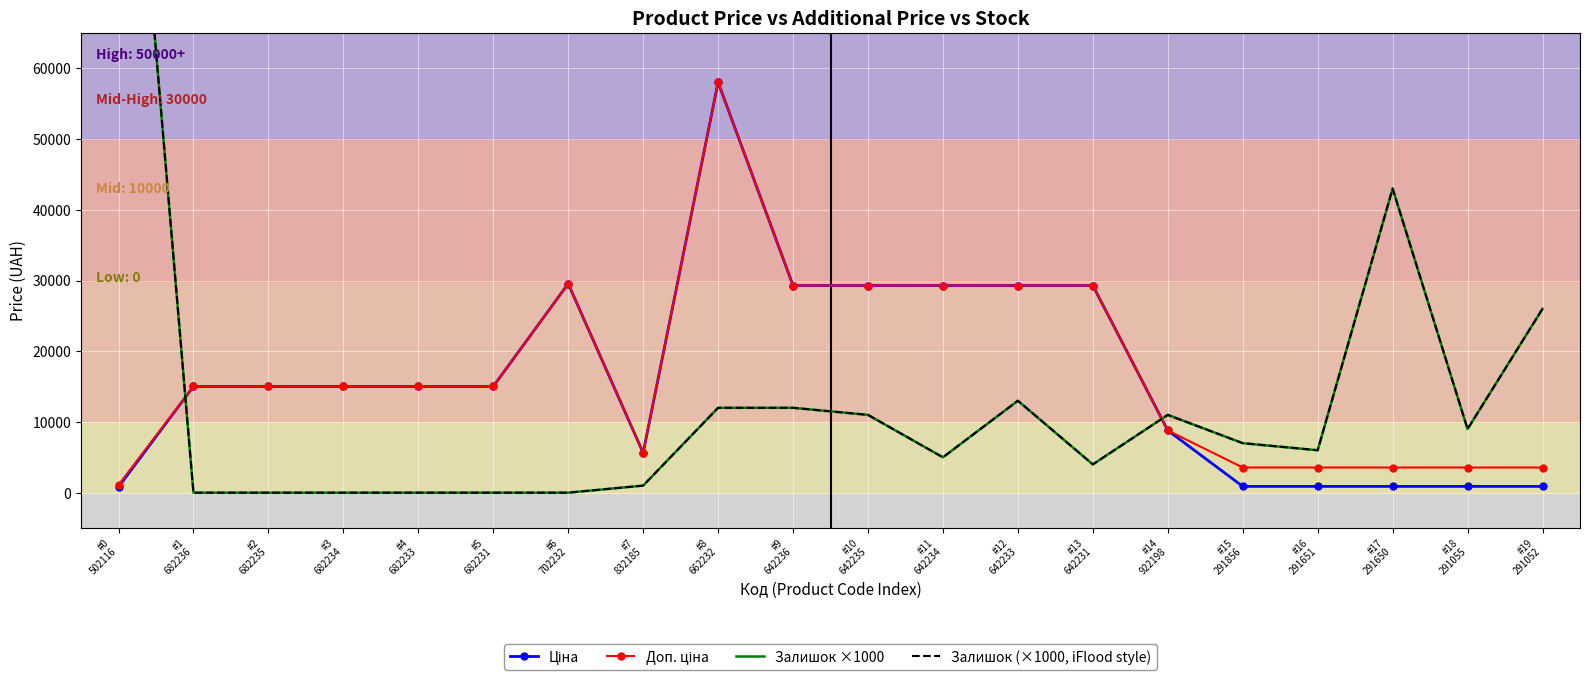

Reading left to right, list all the values displayed in this chart.

Ціна: #0
502116=813.0	#1
682236=15019.2	#2
682235=15019.2	#3
682234=15019.2	#4
682233=15019.2	#5
682231=15019.2	#6
702232=29548.9	#7
832185=5636.0	#8
662232=58037.0	#9
642236=29294.9	#10
642235=29294.9	#11
642234=29294.9	#12
642233=29294.9	#13
642231=29294.9	#14
922198=8797.6	#15
291856=889.9	#16
291651=889.9	#17
291650=889.9	#18
291055=889.9	#19
291052=889.9
Доп. ціна: #0
502116=1101.8	#1
682236=15019.2	#2
682235=15019.2	#3
682234=15019.2	#4
682233=15019.2	#5
682231=15019.2	#6
702232=29548.9	#7
832185=5636.0	#8
662232=58037.0	#9
642236=29294.9	#10
642235=29294.9	#11
642234=29294.9	#12
642233=29294.9	#13
642231=29294.9	#14
922198=8797.6	#15
291856=3559.7	#16
291651=3559.7	#17
291650=3559.7	#18
291055=3559.7	#19
291052=3559.7
Залишок ×1000: #0
502116=125000.0	#1
682236=0.0	#2
682235=0.0	#3
682234=0.0	#4
682233=0.0	#5
682231=0.0	#6
702232=0.0	#7
832185=1000.0	#8
662232=12000.0	#9
642236=12000.0	#10
642235=11000.0	#11
642234=5000.0	#12
642233=13000.0	#13
642231=4000.0	#14
922198=11000.0	#15
291856=7000.0	#16
291651=6000.0	#17
291650=43000.0	#18
291055=9000.0	#19
291052=26000.0
Залишок (×1000, iFlood style): #0
502116=125000.0	#1
682236=0.0	#2
682235=0.0	#3
682234=0.0	#4
682233=0.0	#5
682231=0.0	#6
702232=0.0	#7
832185=1000.0	#8
662232=12000.0	#9
642236=12000.0	#10
642235=11000.0	#11
642234=5000.0	#12
642233=13000.0	#13
642231=4000.0	#14
922198=11000.0	#15
291856=7000.0	#16
291651=6000.0	#17
291650=43000.0	#18
291055=9000.0	#19
291052=26000.0